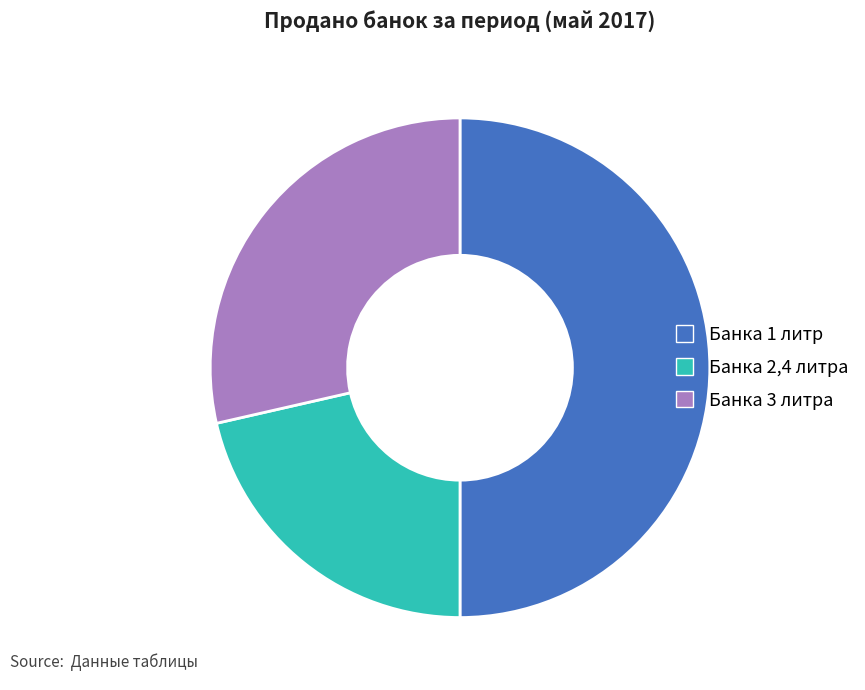

Does Банка 3 литра represent more than half of the total?

No